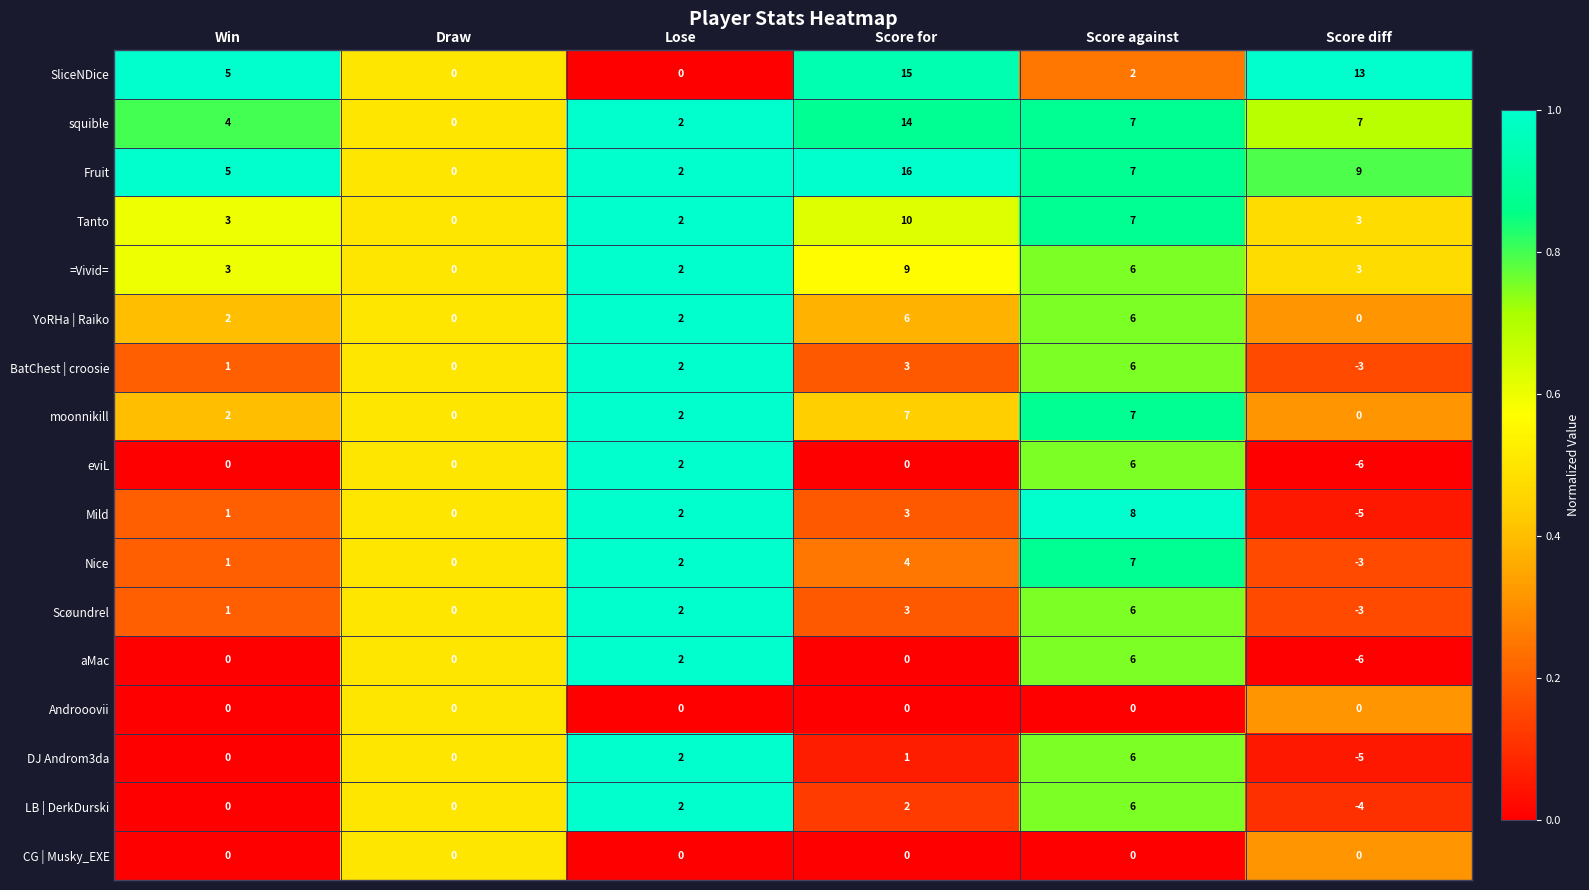

Which series has the largest total across all categories?

Fruit